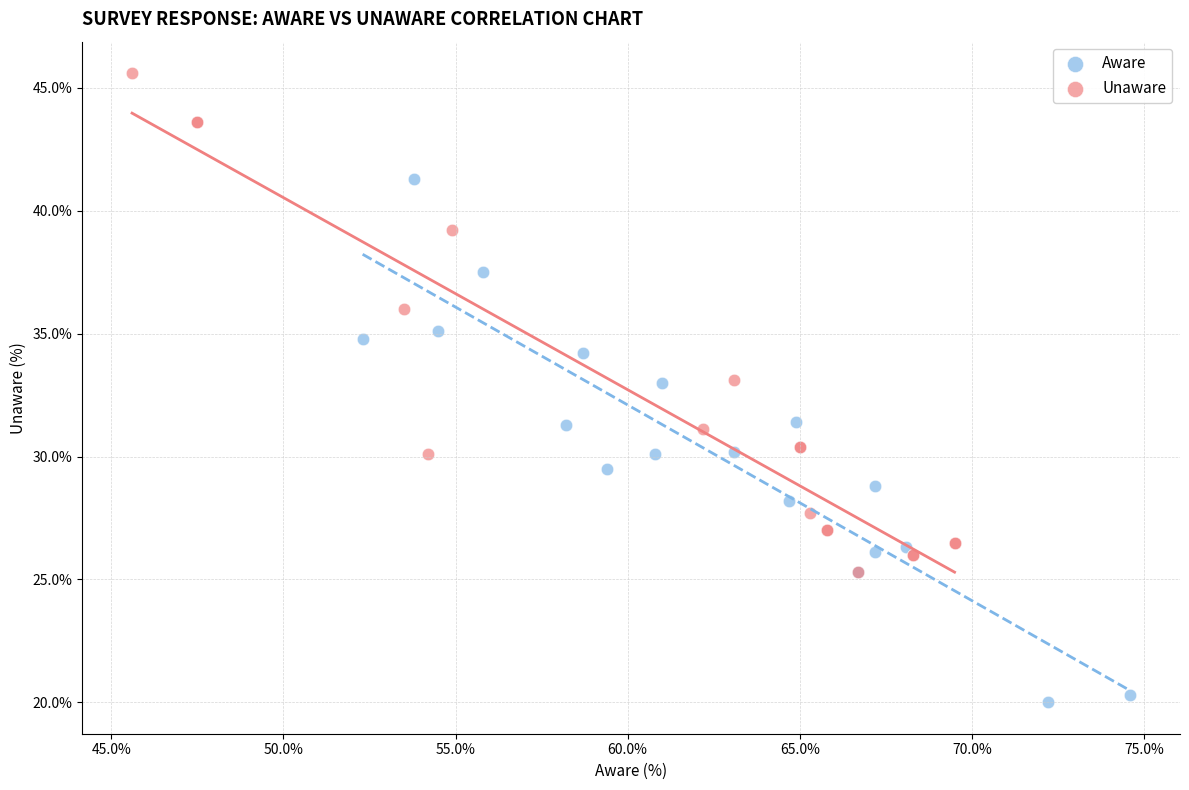

What are all the series names shown in the legend?

Aware, Unaware